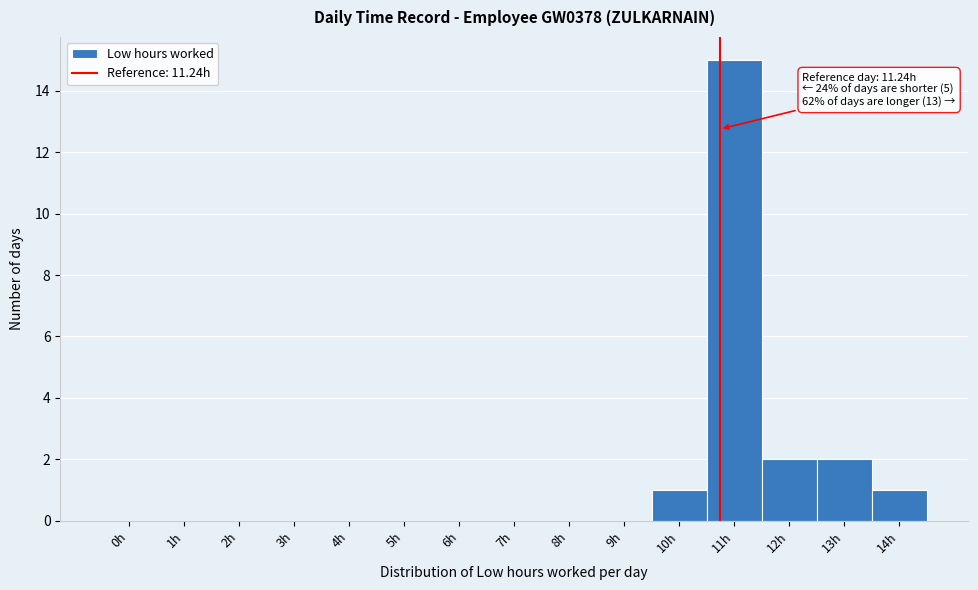

Reading left to right, list all the values displayed in this chart.

0h=0	1h=0	2h=0	3h=0	4h=0	5h=0	6h=0	7h=0	8h=0	9h=0	10h=1	11h=15	12h=2	13h=2	14h=1